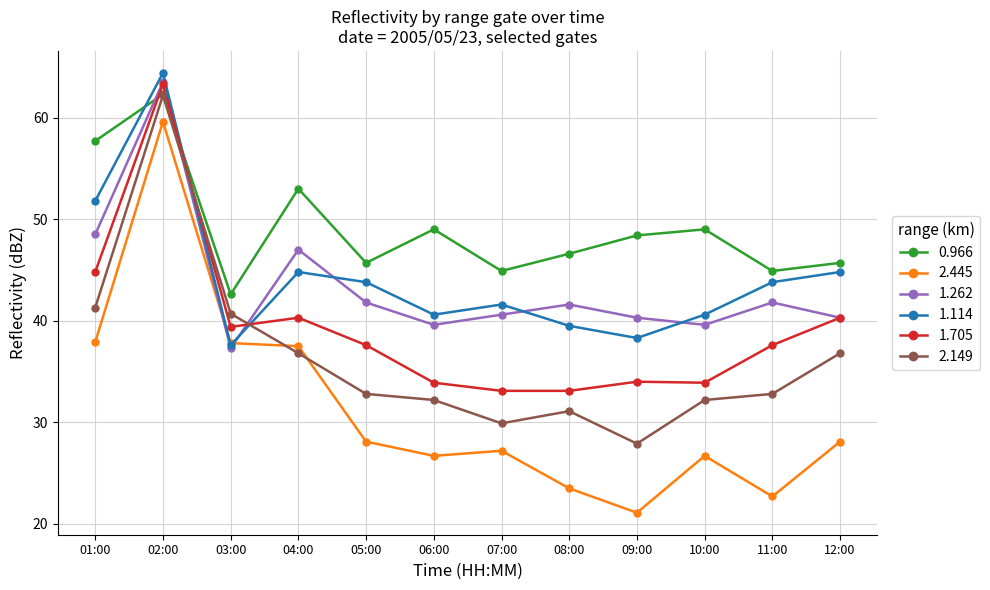

At which category does 1.114 reach its first local peak?

02:00